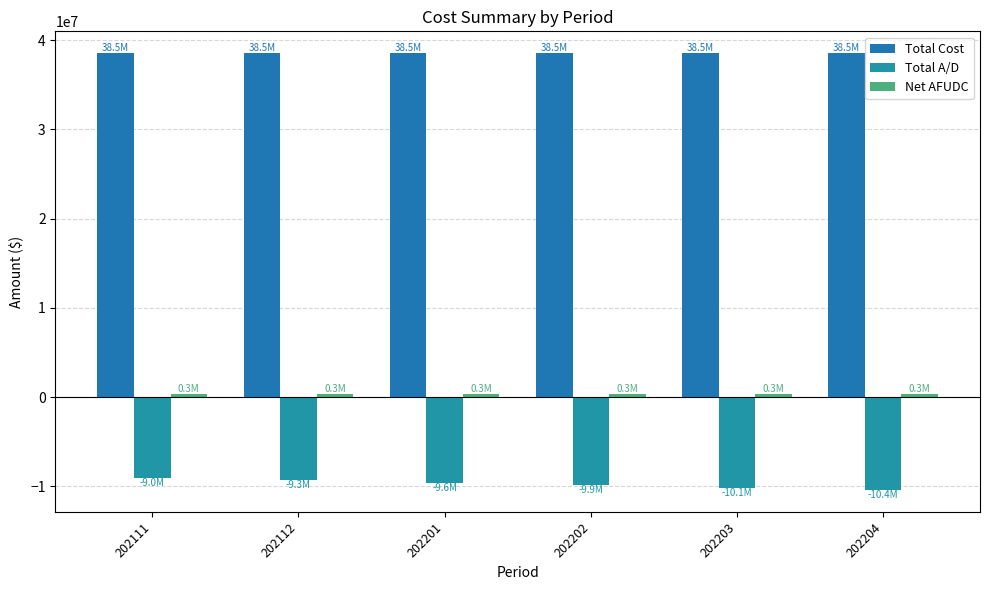

How many bars are there in total?

18